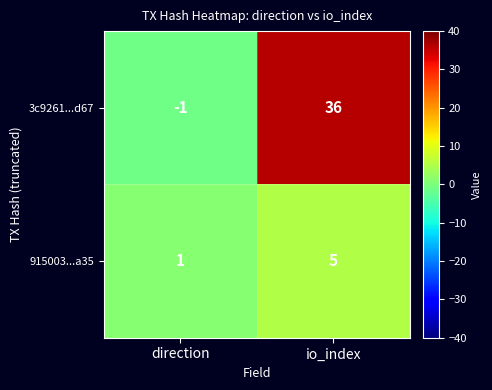

Between direction and io_index, which series saw the biggest shift?

3c9261...d67